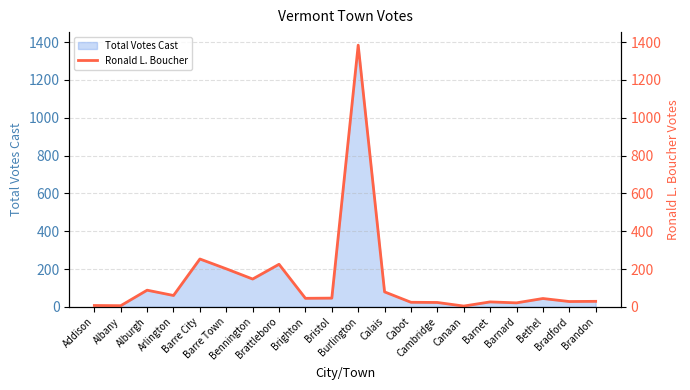

What is the label of the 3rd point from the left?

Alburgh